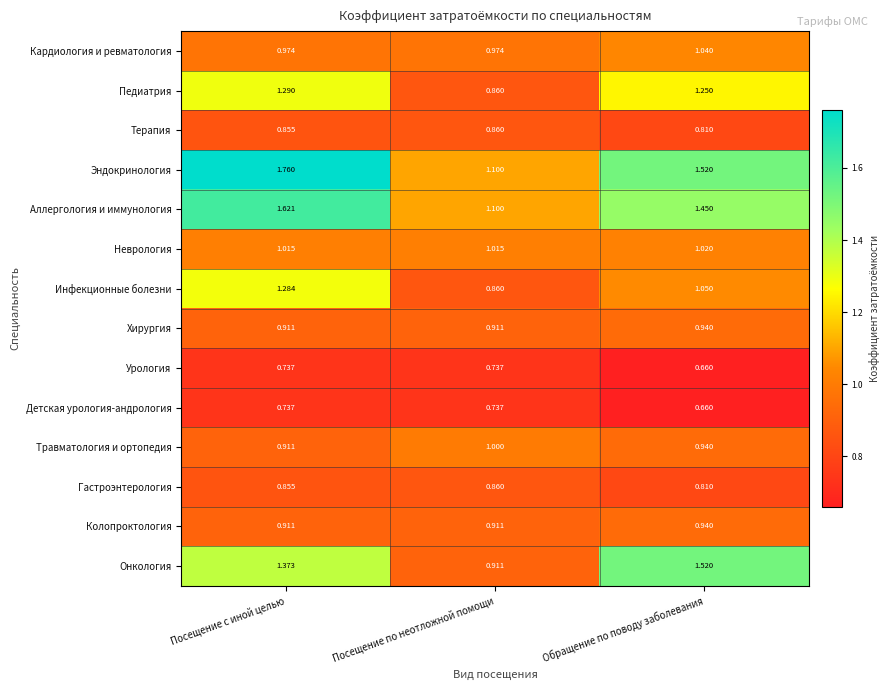

At which category does the chart reach its peak across all series?

Посещение с иной целью